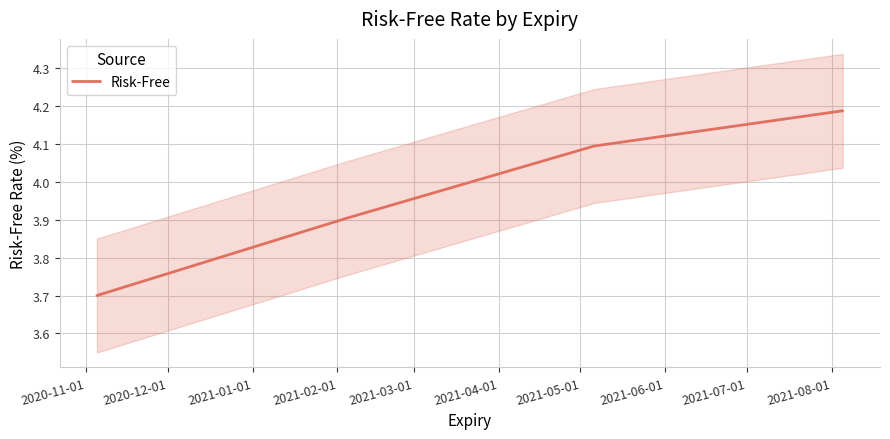

True or false: Risk-Free has more than 1 points higher than both neighbors.

False